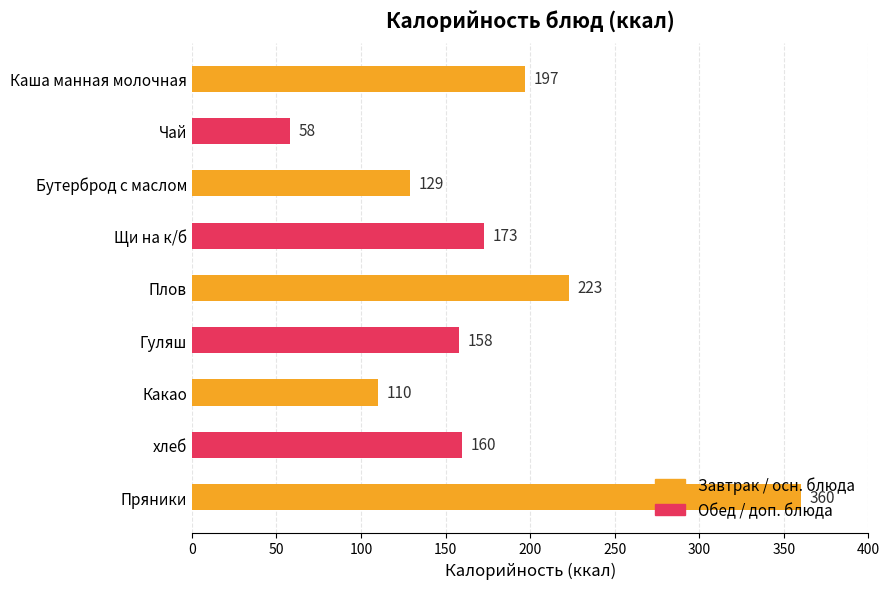

Rank the categories by value from lowest to highest.

Чай, Какао, Бутерброд с маслом, Гуляш, хлеб, Щи на к/б, Каша манная молочная, Плов, Пряники